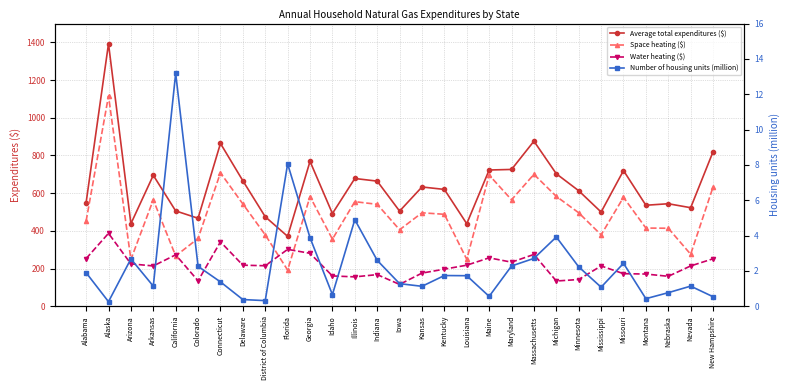

True or false: Number of housing units (million) and Average total expenditures ($) cross at least once.

False